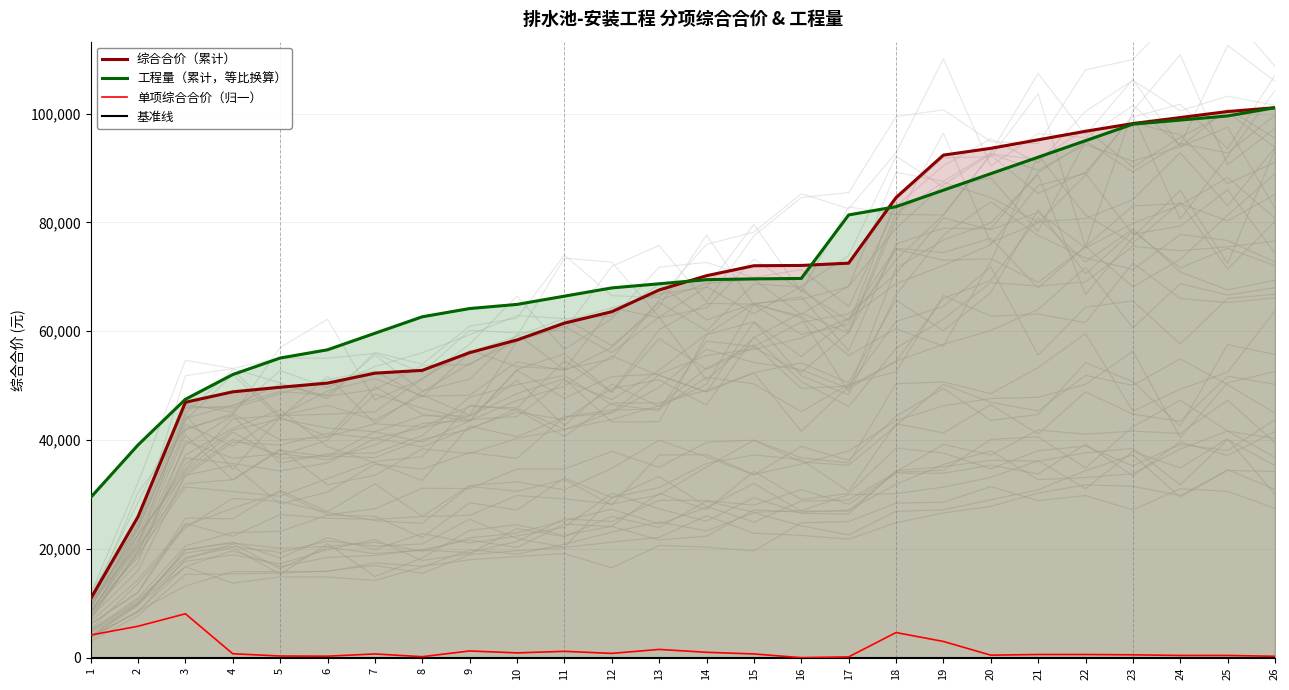

What is the value of the 综合合价（累计） point at the 17th from the left?

72507.1